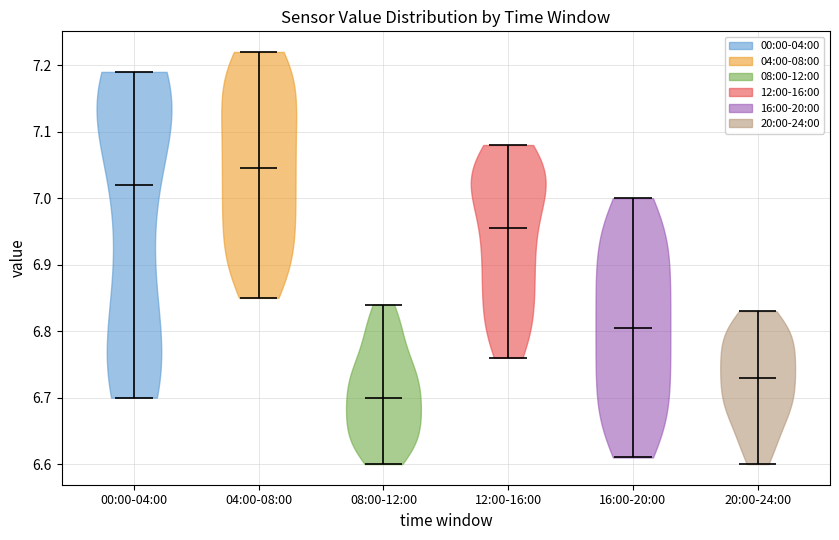

What is the highest point the violin for 12:00-16:00 reaches on the y-axis? The values are not printed on the chart, so give them approximately, as read against the axis.

7.08